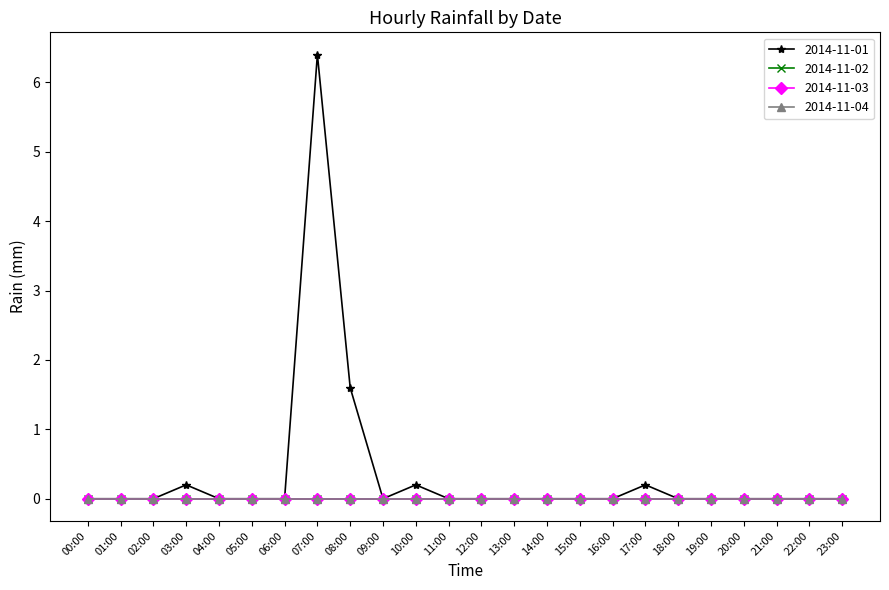

Does the chart have visible grid lines?

No